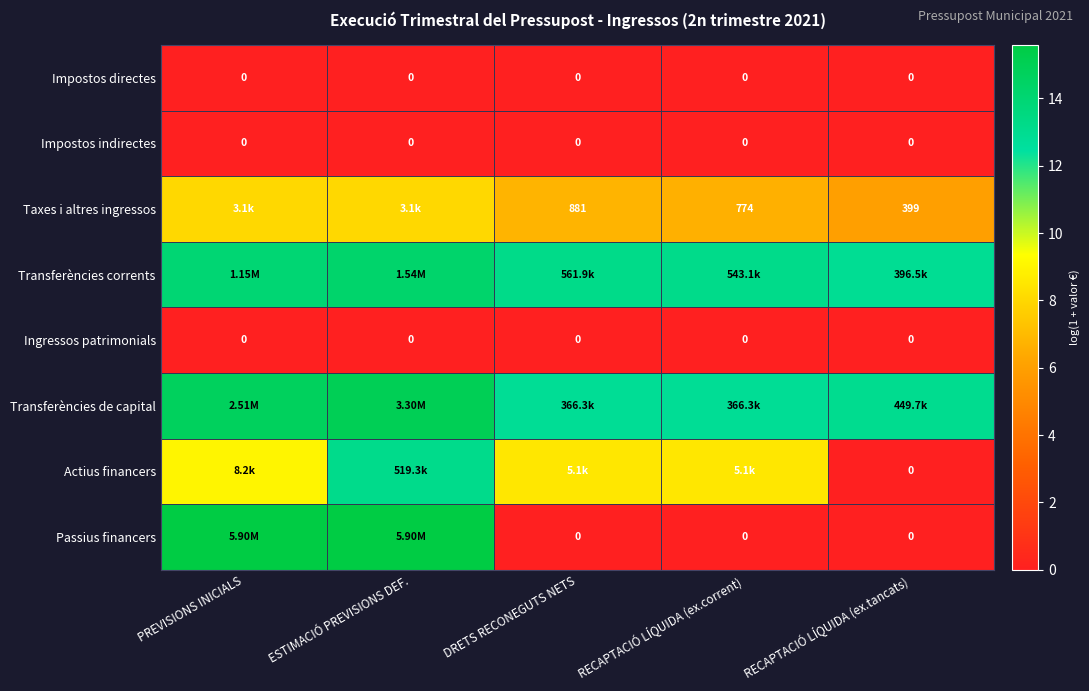

Is the value of Impostos indirectes at PREVISIONS INICIALS greater than the value of Taxes i altres ingressos at RECAPTACIÓ LÍQUIDA (ex.corrent)?

No